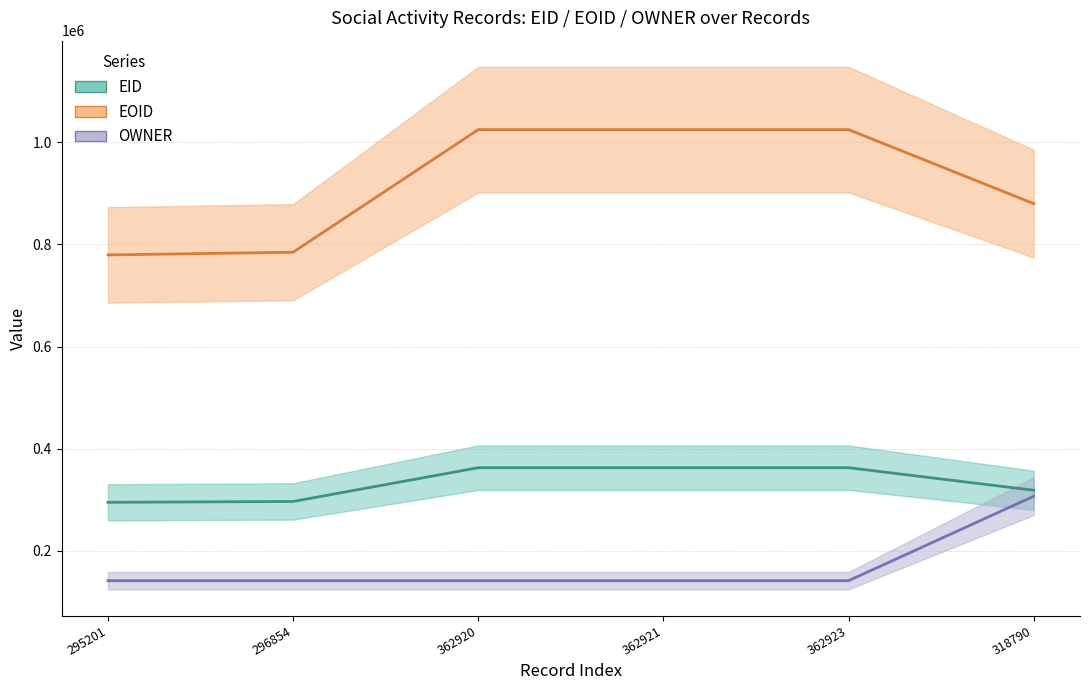

At 362920, list the series in order from smallest to largest.

OWNER, EID, EOID